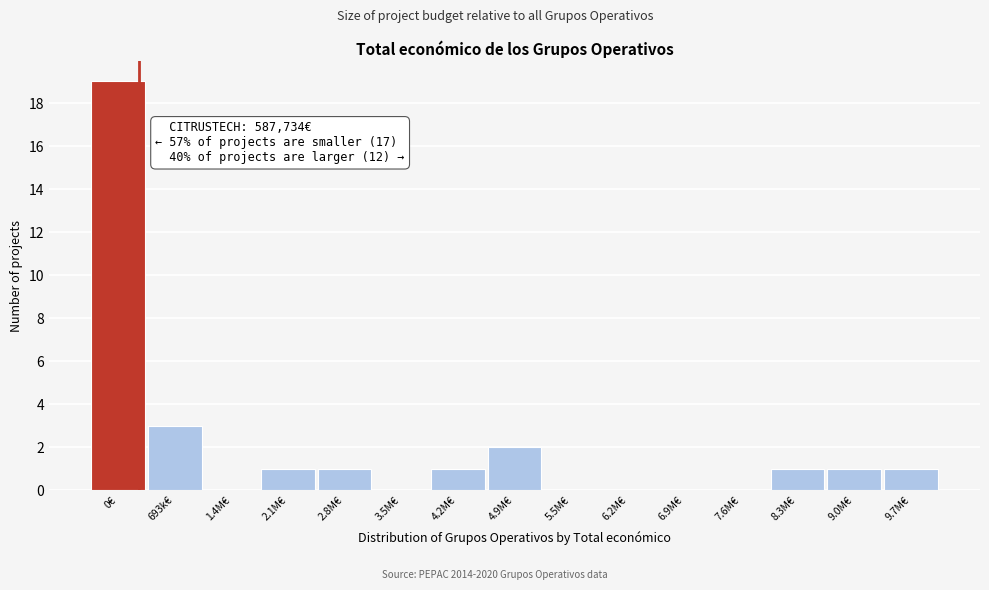

Reading left to right, extract all data points from this chart.

0€=19	693k€=3	1.4M€=0	2.1M€=1	2.8M€=1	3.5M€=0	4.2M€=1	4.9M€=2	5.5M€=0	6.2M€=0	6.9M€=0	7.6M€=0	8.3M€=1	9.0M€=1	9.7M€=1